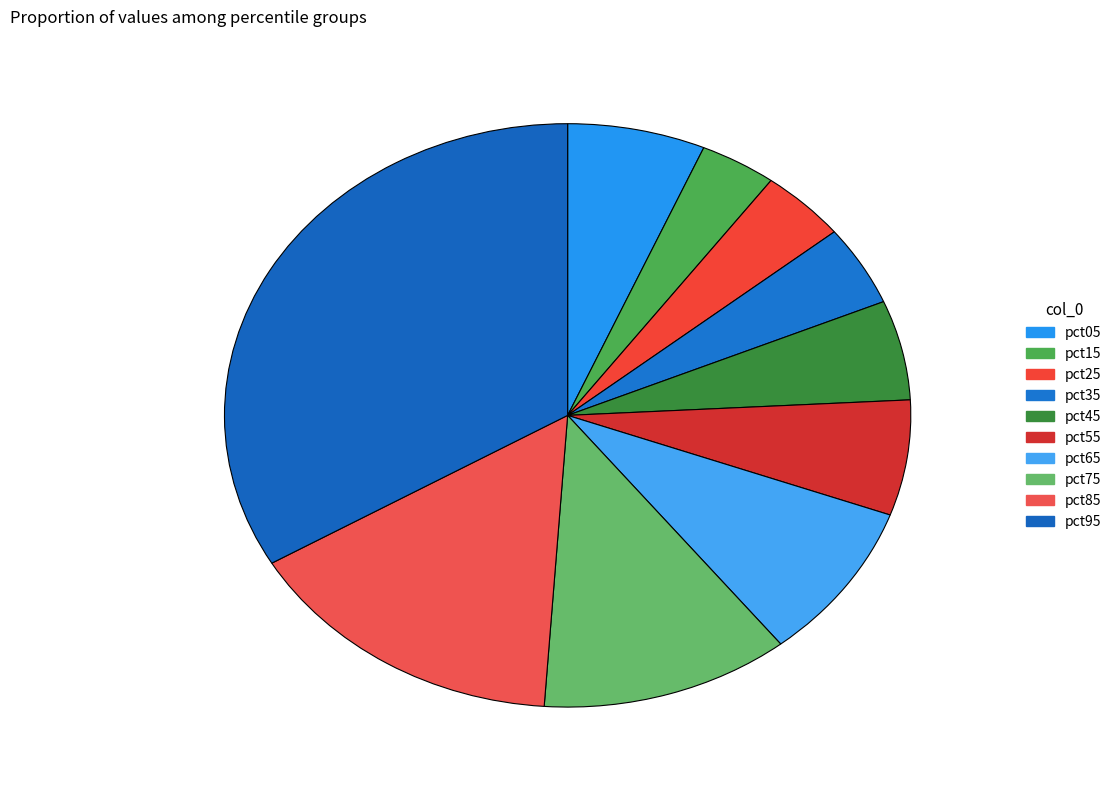

Combined, do pct65 and pct85 account for over 50%?

No